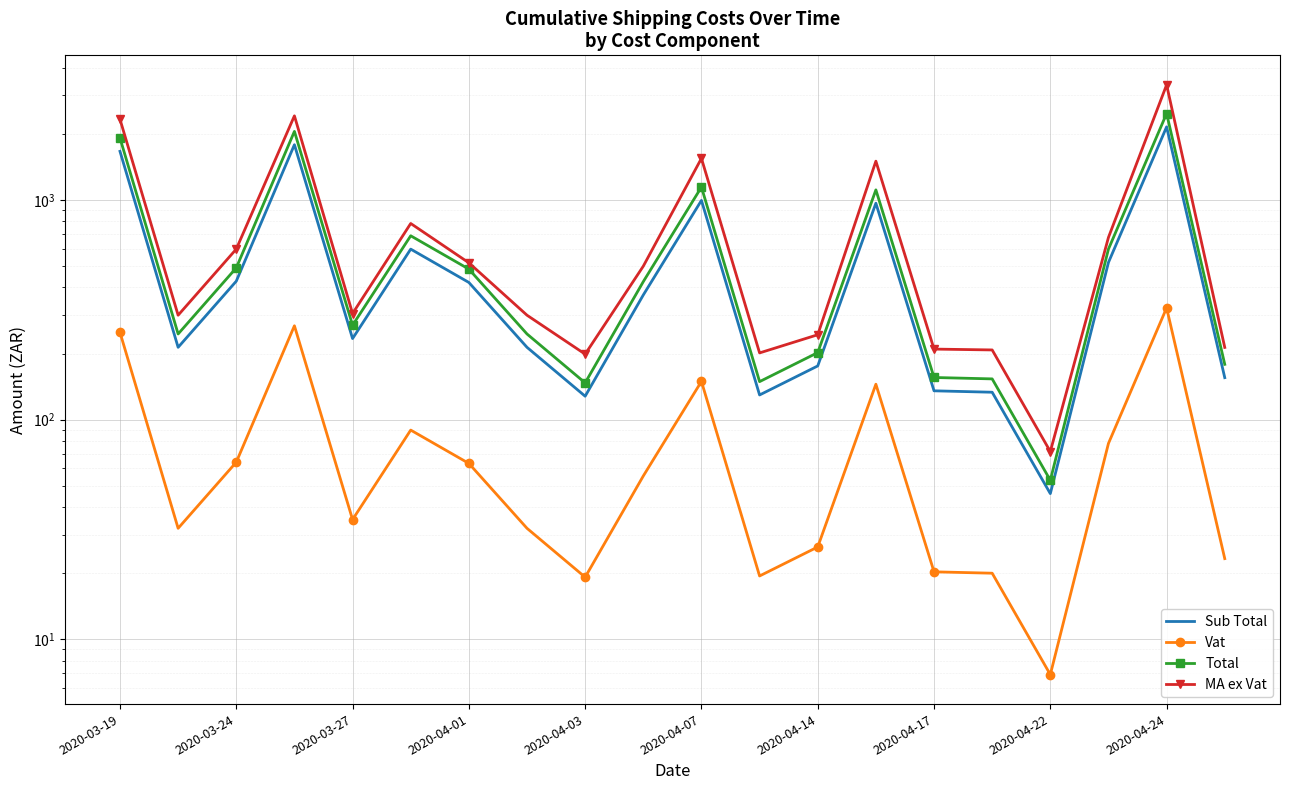

Is this an area chart (filled region under the line)?

No